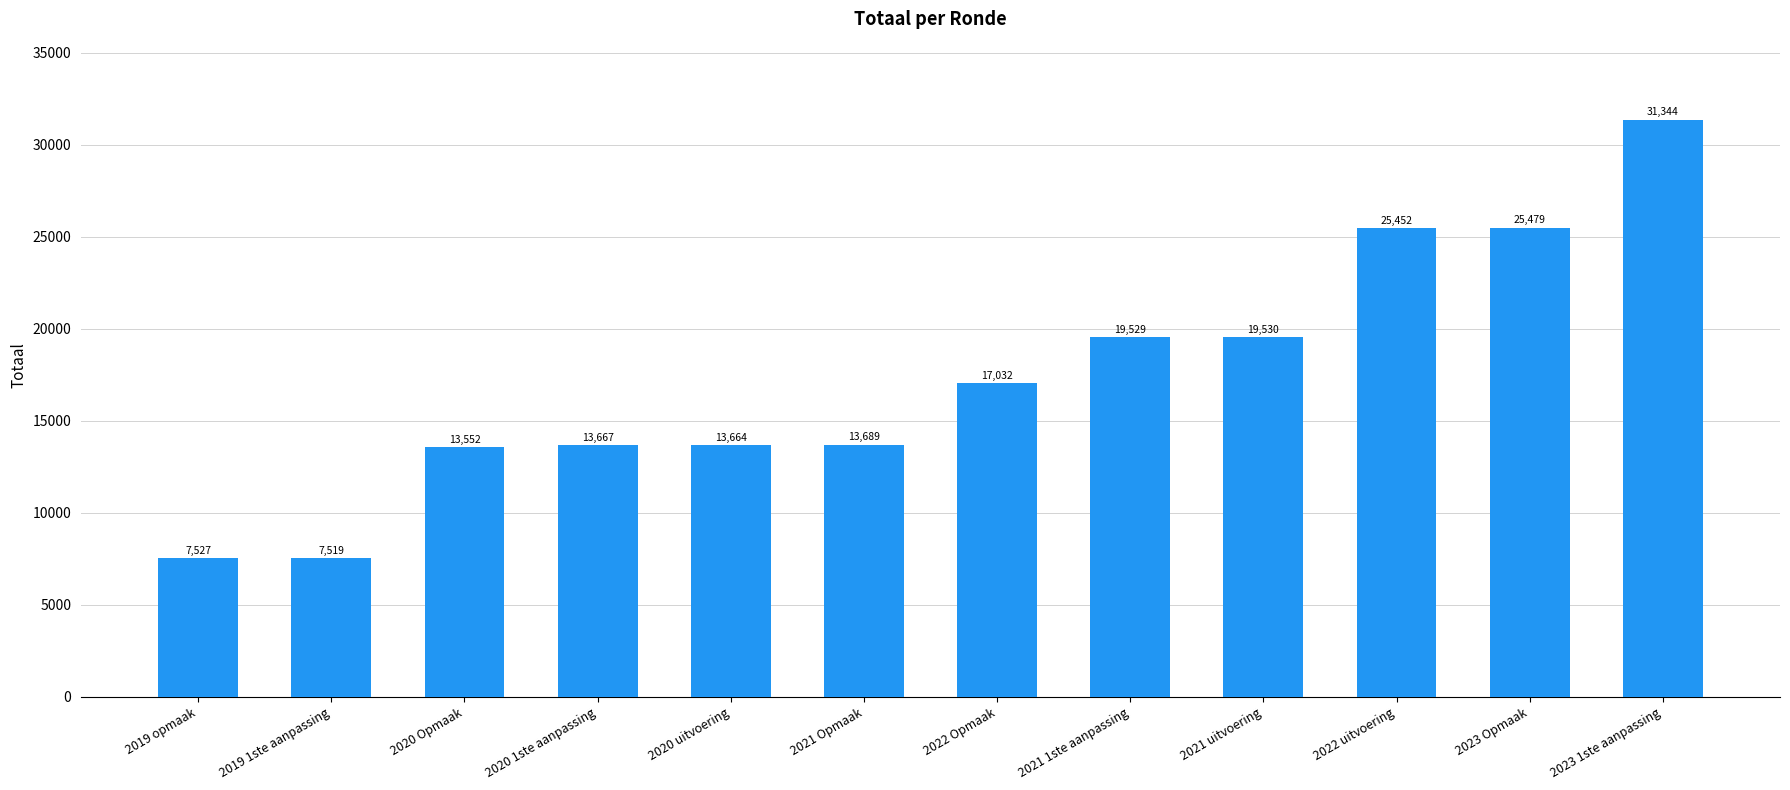

What is the label of the 11th bar from the right?

2019 1ste aanpassing